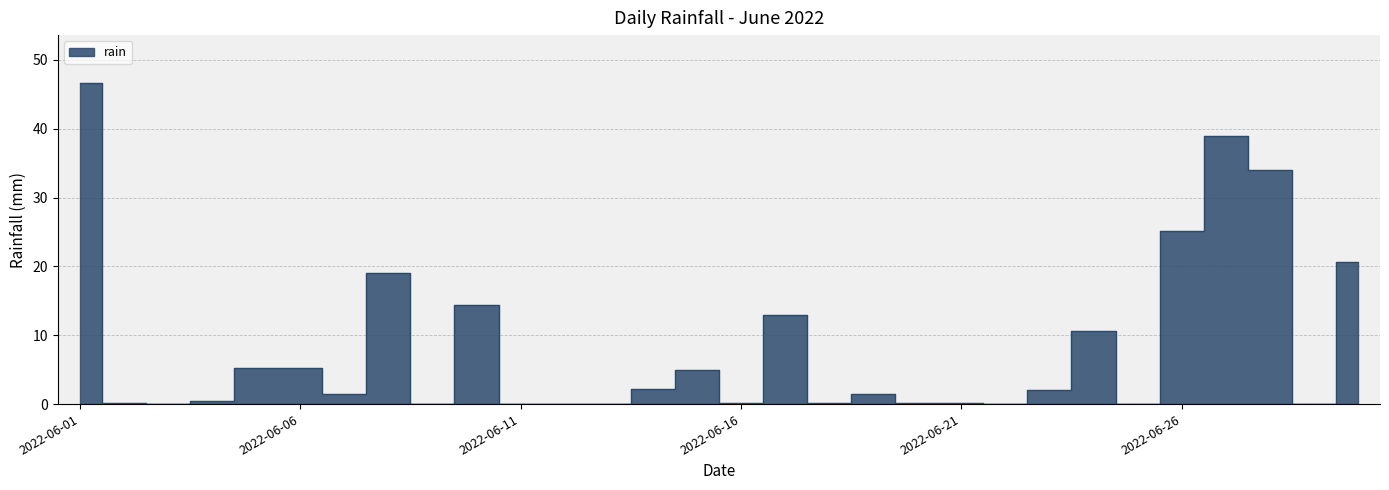

How many categories are shown in the chart?

30